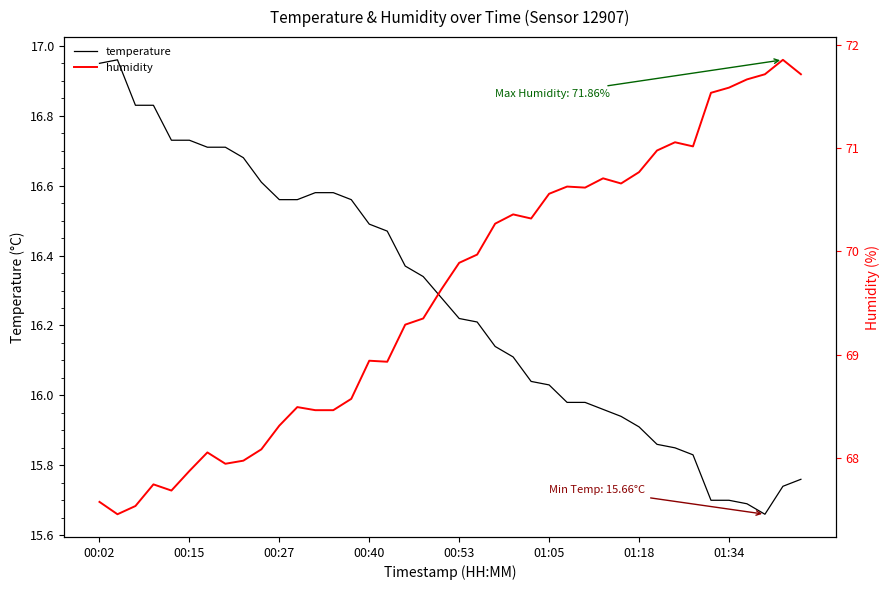

Which series has the widest spread of values?

humidity